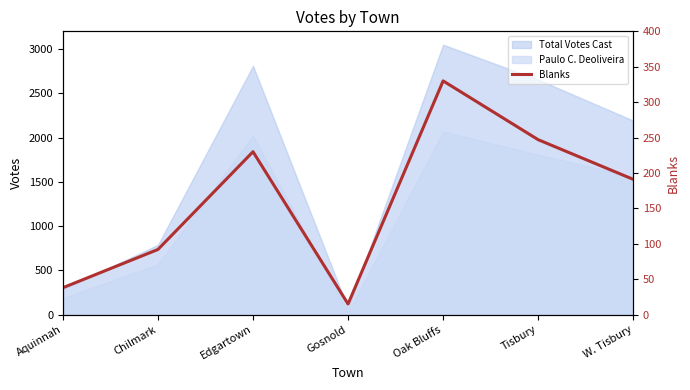

Reading right to left, transcribe all the data shown in this chart.

W. Tisbury=191	Tisbury=247	Oak Bluffs=330	Gosnold=15	Edgartown=230	Chilmark=92	Aquinnah=38